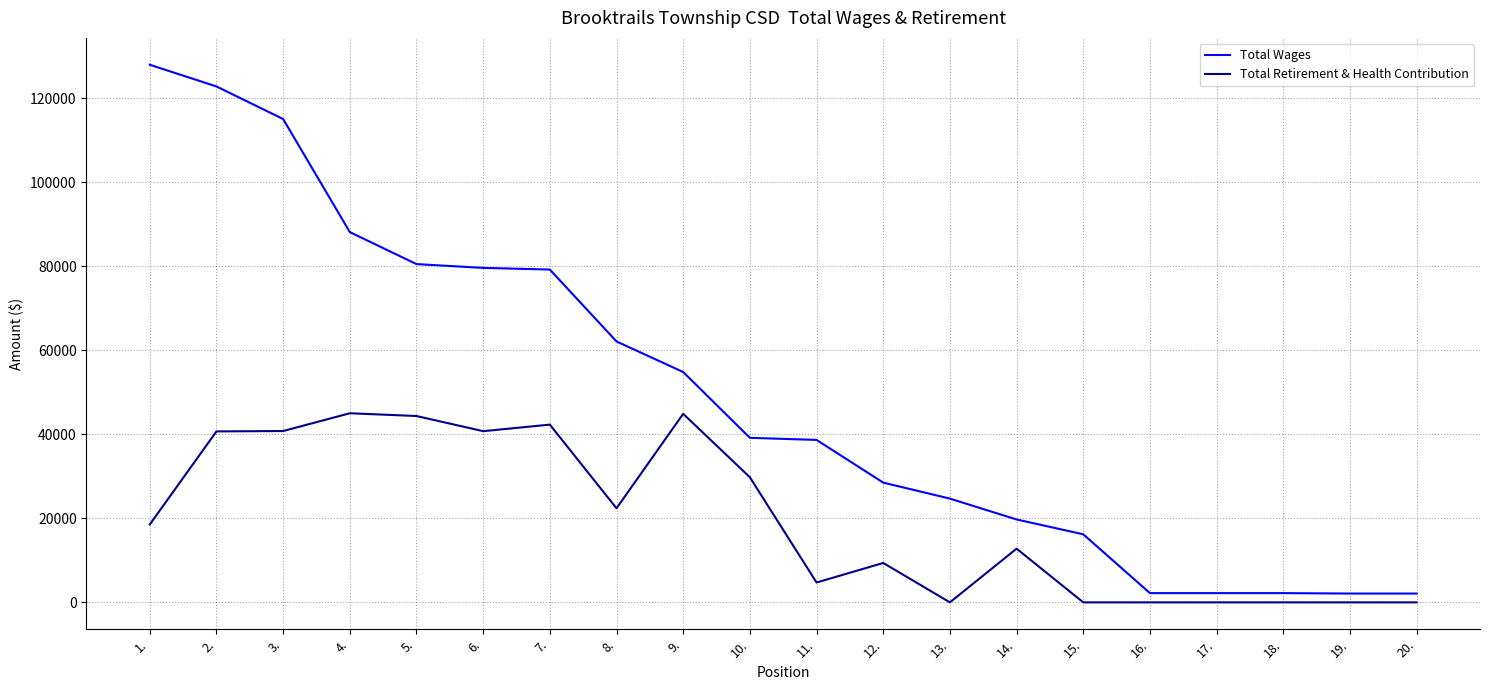

What is the highest value of the Total Wages series?

127959